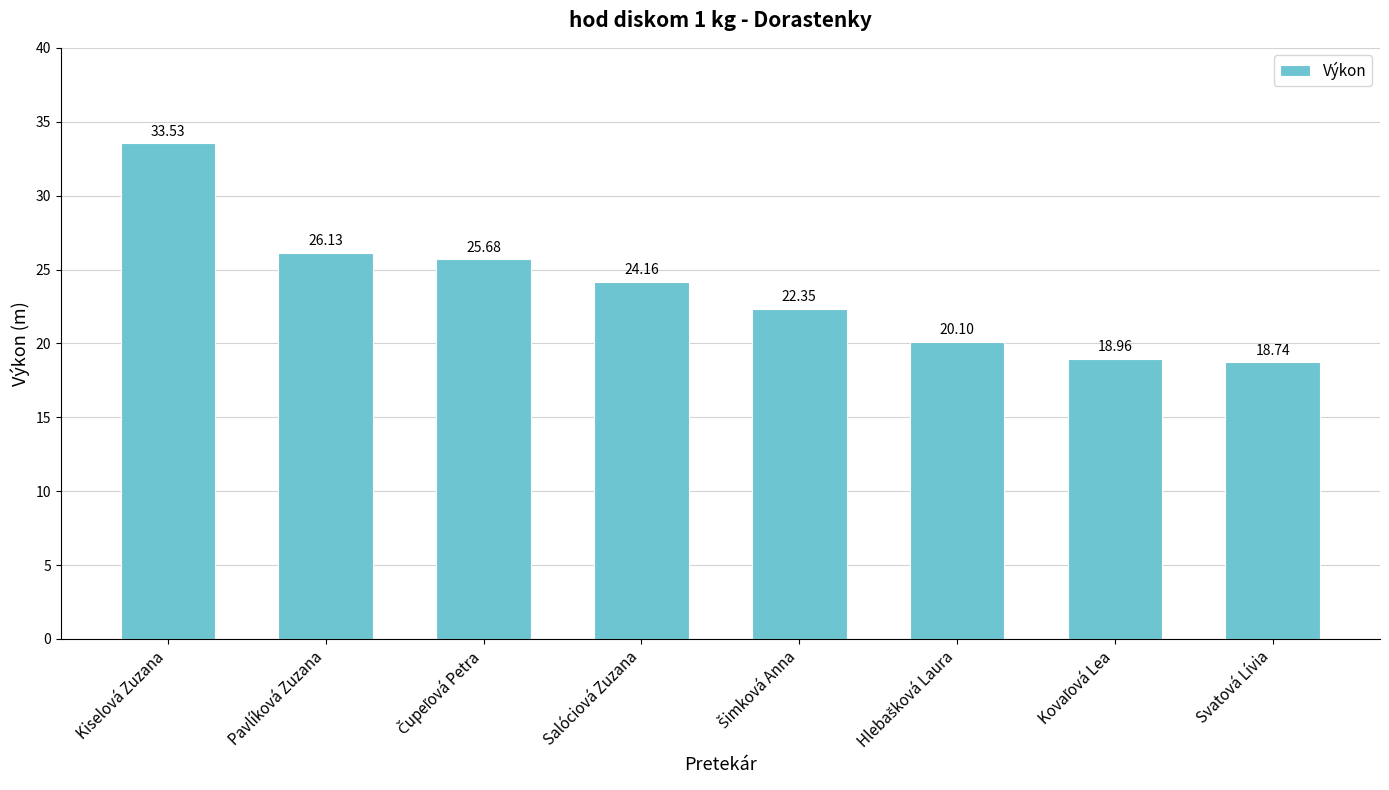

At which label does the data first exceed 24?

Kiselová Zuzana